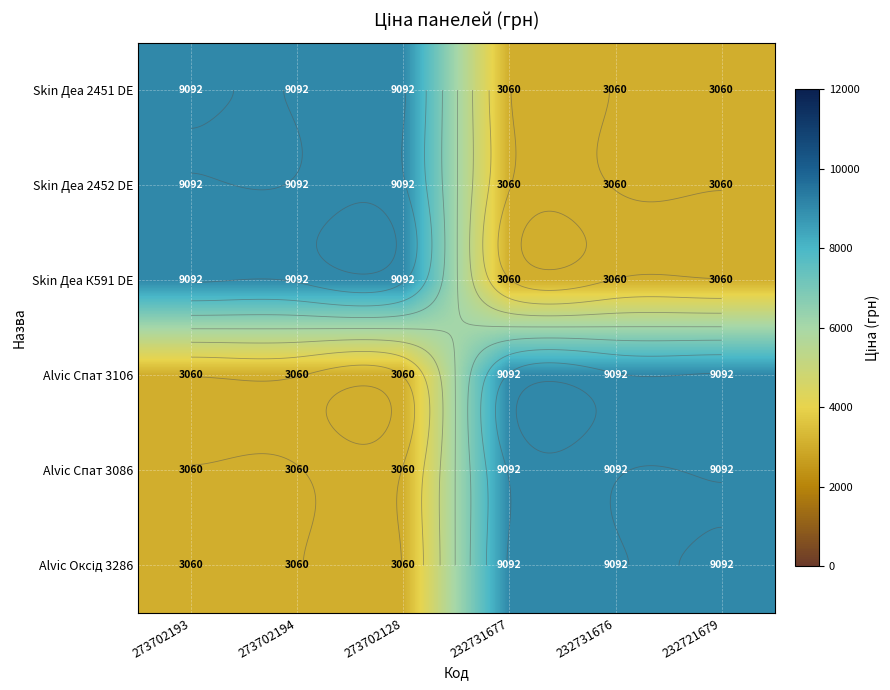

What is the total value across all series at 273702128?

36455.0